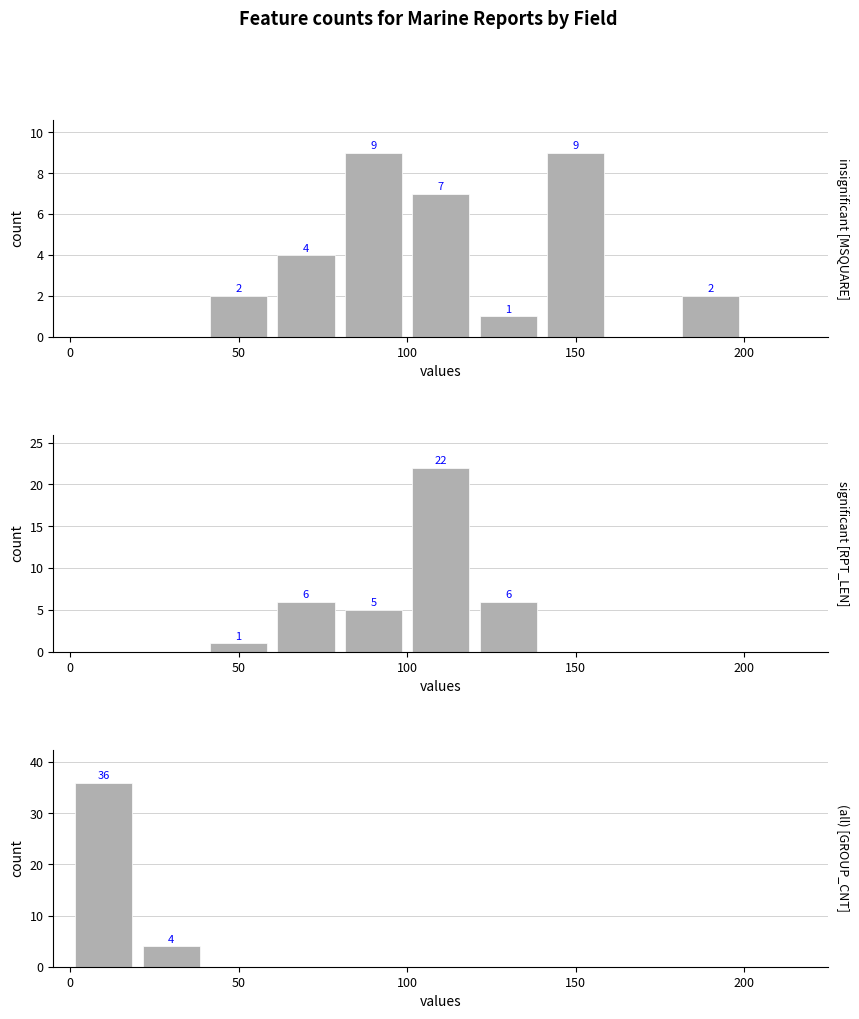

What is the sum of all MSQUARE values?

34